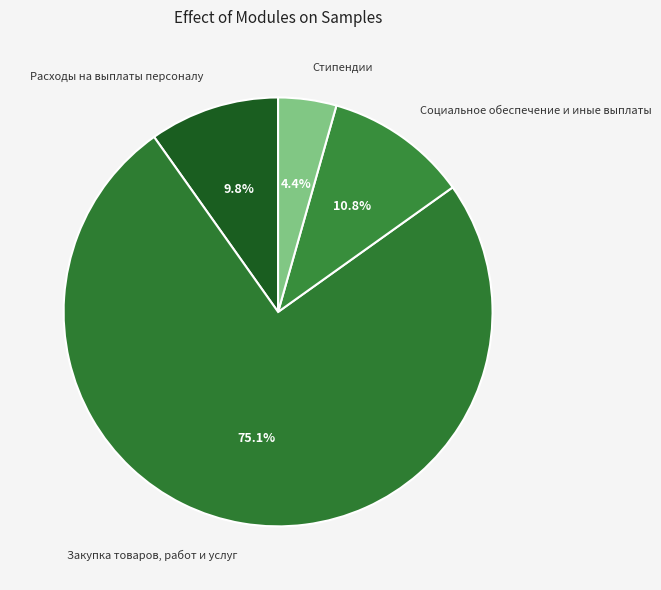

Is the sum of Расходы на выплаты персоналу and Социальное обеспечение и иные выплаты greater than half?

No